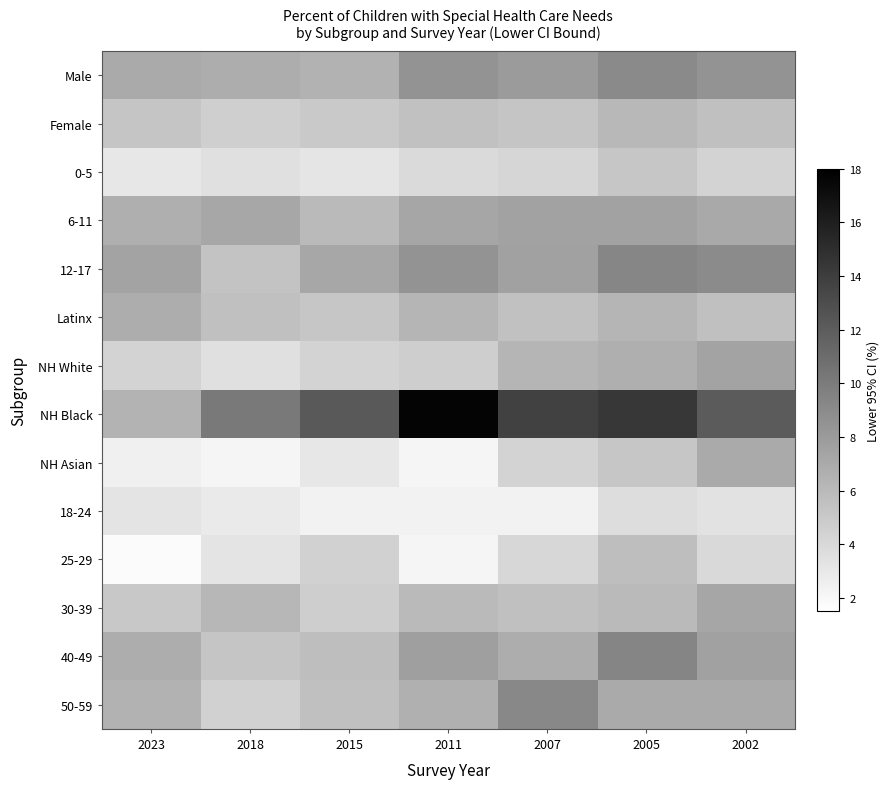

Which label corresponds to the smallest value in the chart?

2002